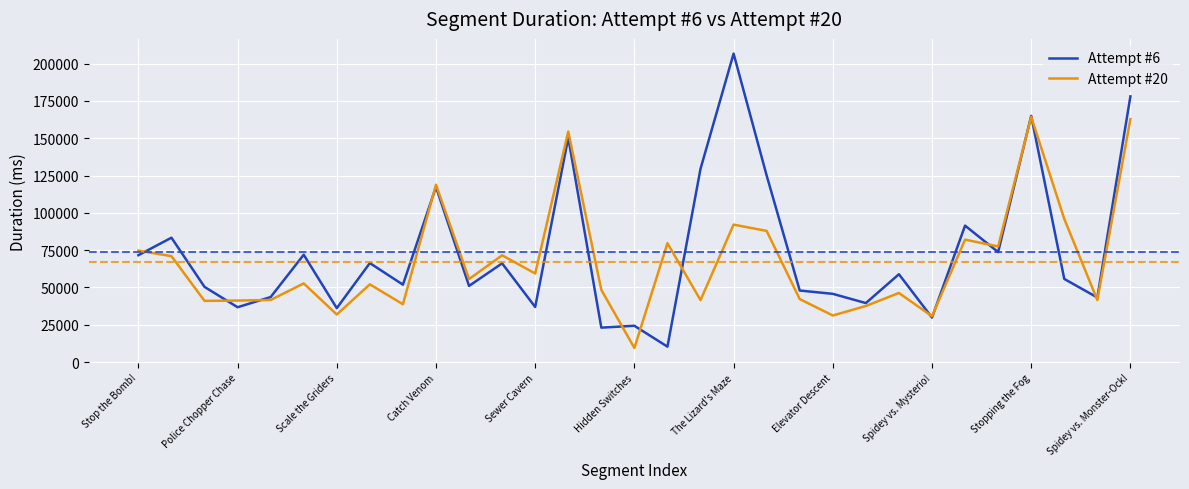

What is the highest value of the Attempt #6 series?

206718